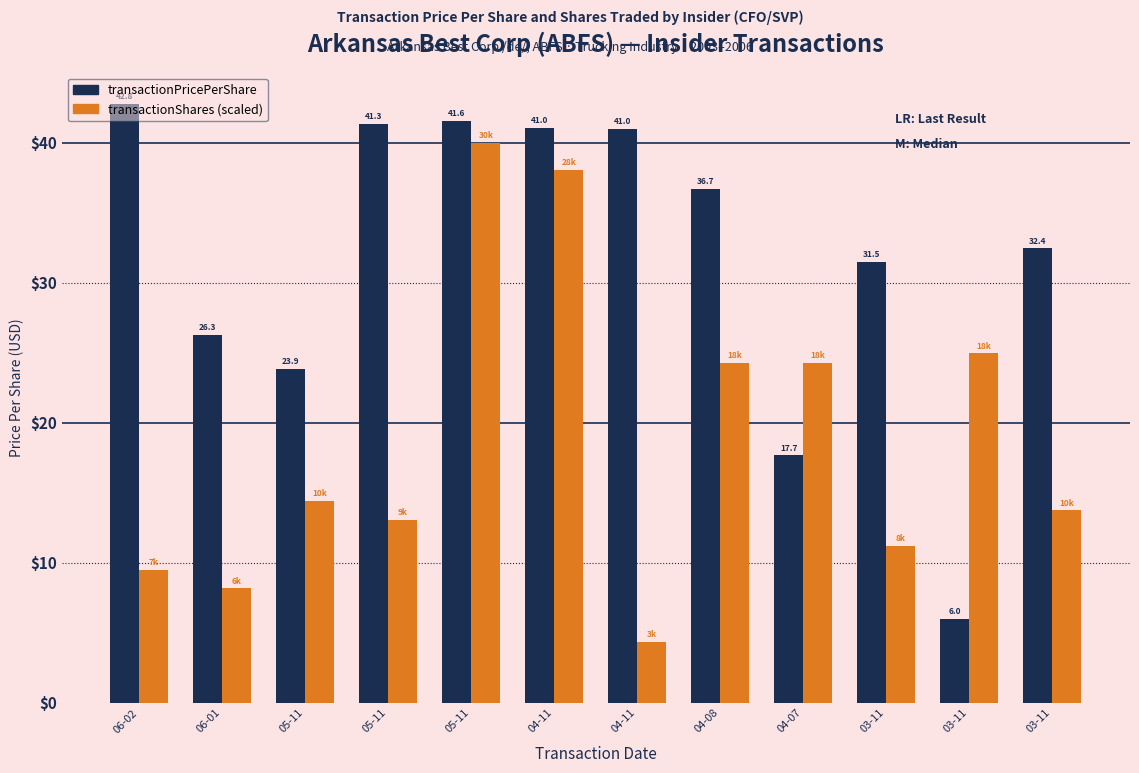

What is the smallest value displayed?

4.3